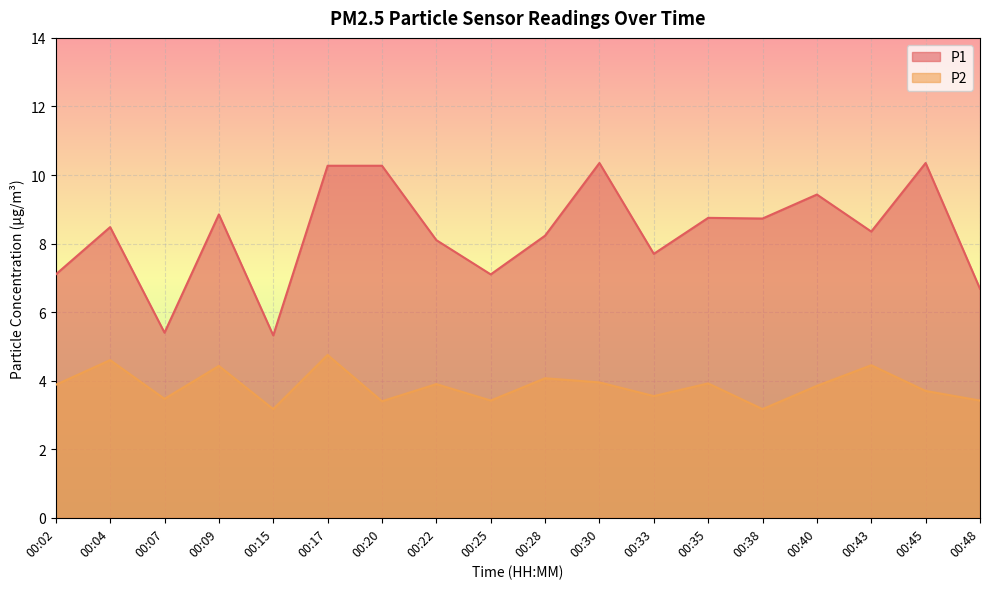

How many distinct data groups are displayed?

2